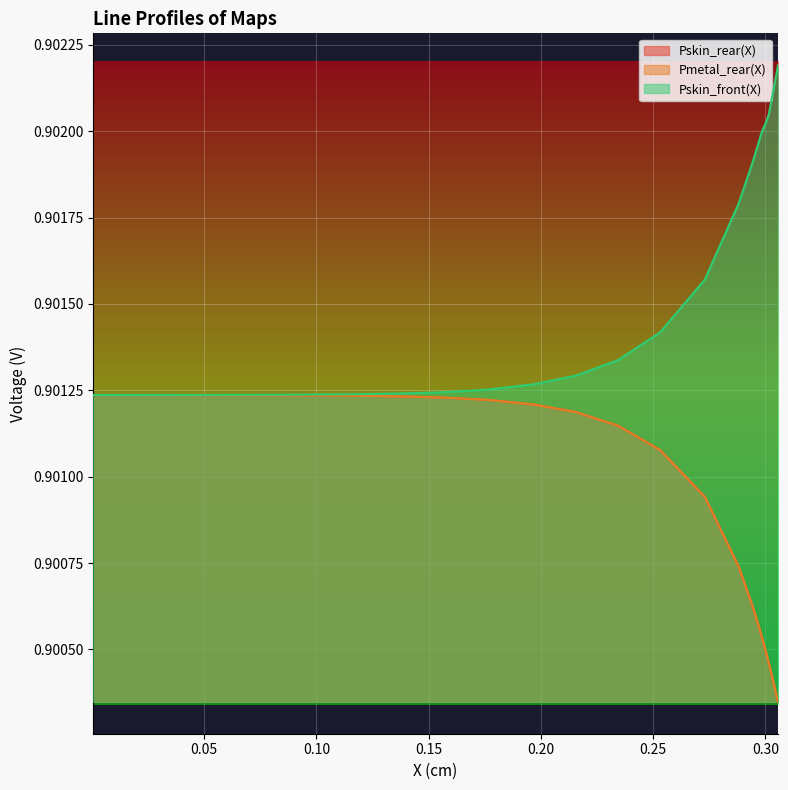

What is the approximate value of Pmetal_rear(X) at 0.25?

0.9